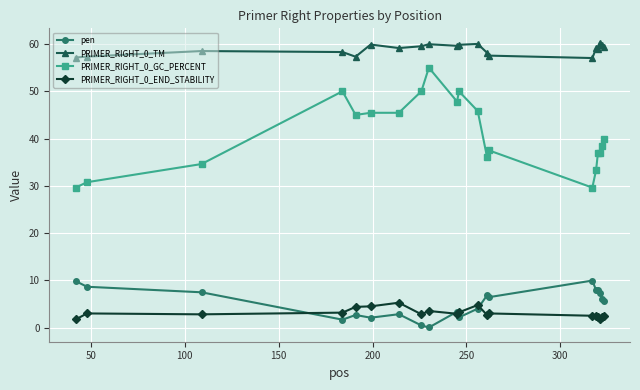

True or false: PRIMER_RIGHT_0_END_STABILITY has more than 0 interior local peaks.

True